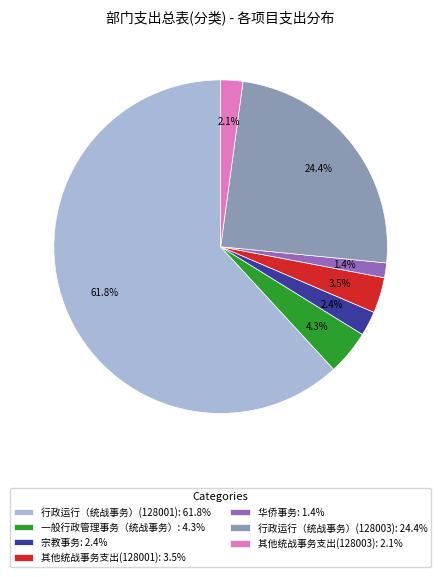

Which category has the smallest portion of the pie?

华侨事务